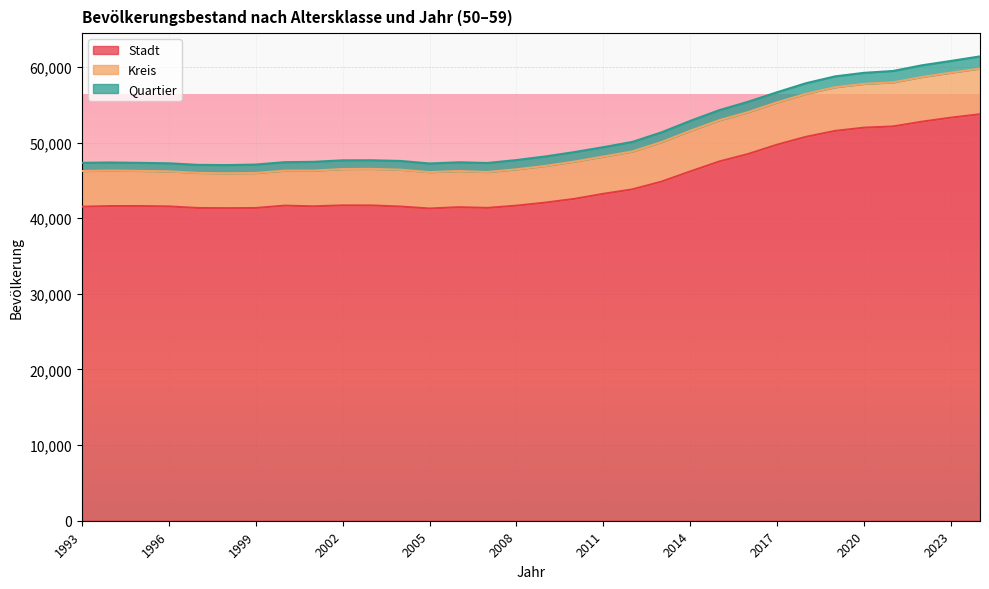

What is the minimum value shown in the chart?

41286